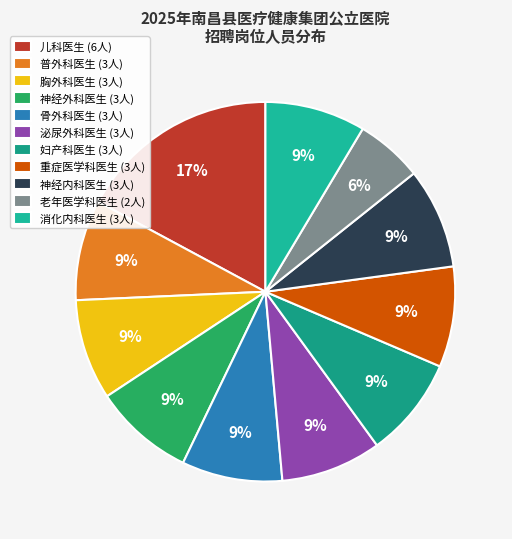

How many slices are in this pie chart?

11